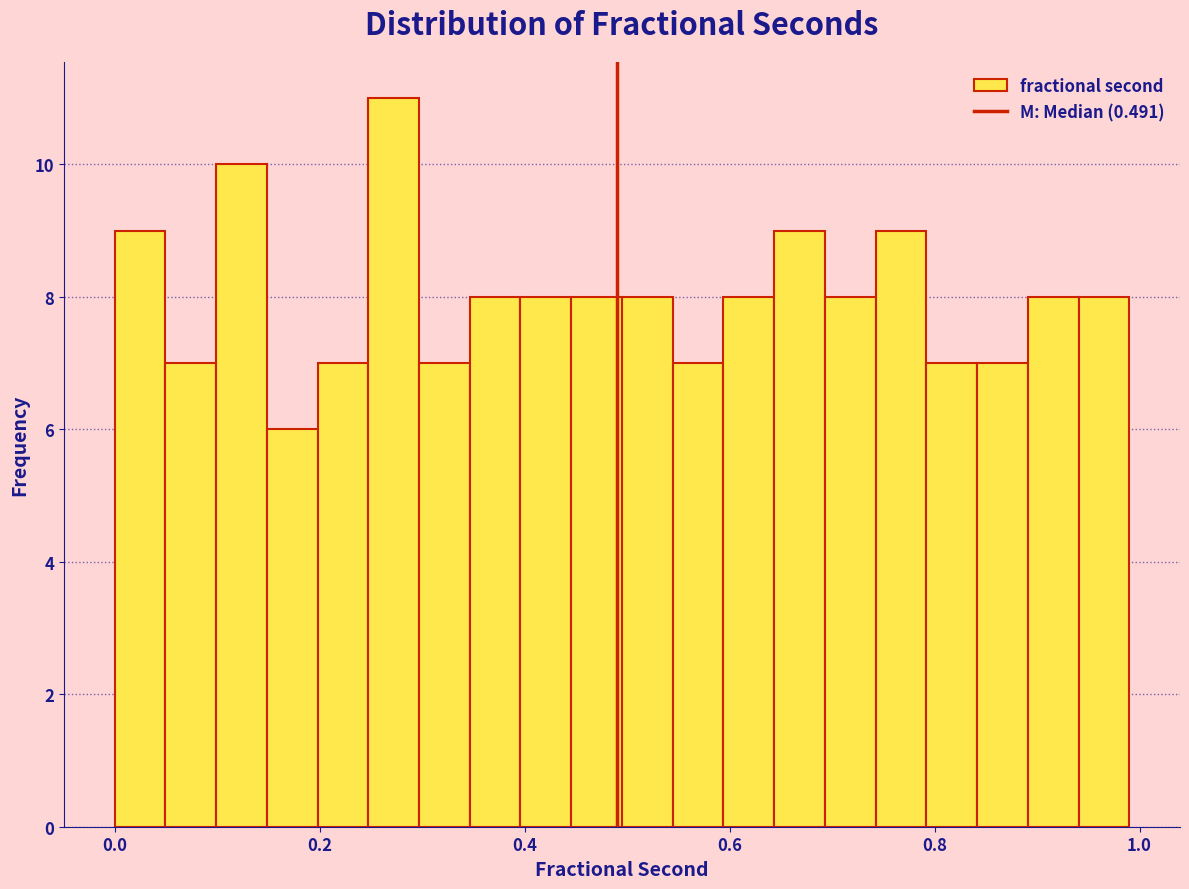

Read against the x-axis, roughly where is the centre of the tallest bar?

0.28